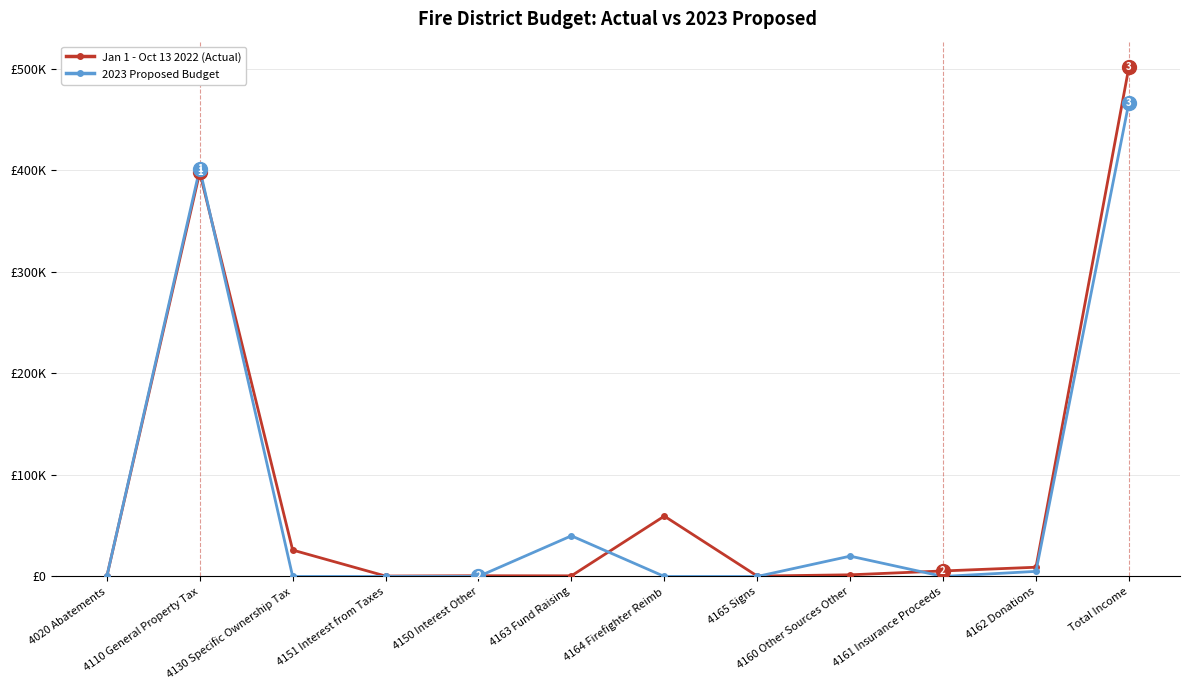

Does the chart have visible grid lines?

Yes